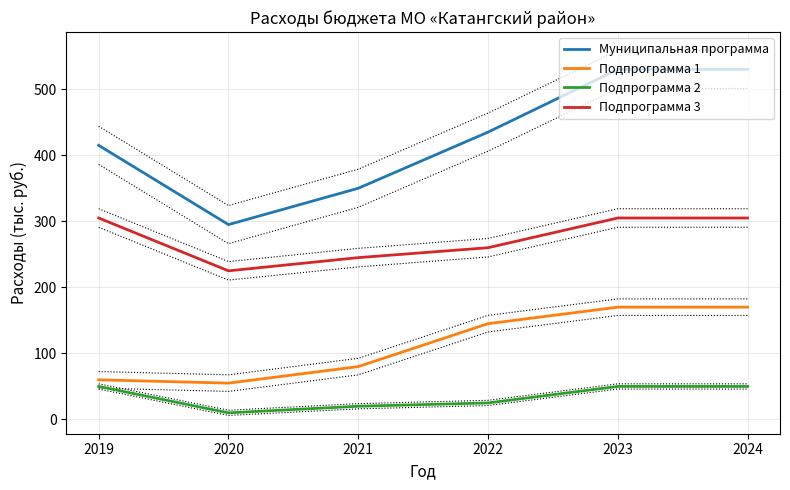

What is the value of the Подпрограмма 1 point at the 6th from the left?

170